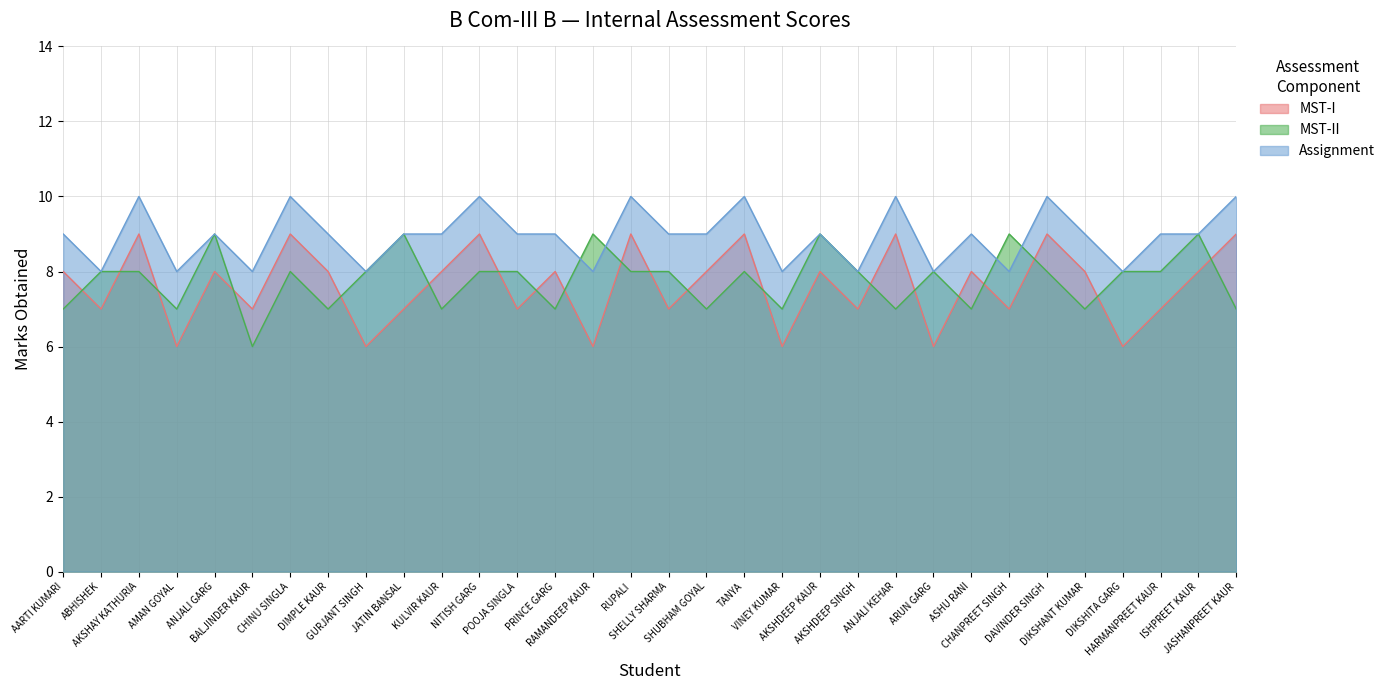

How many distinct data groups are displayed?

3